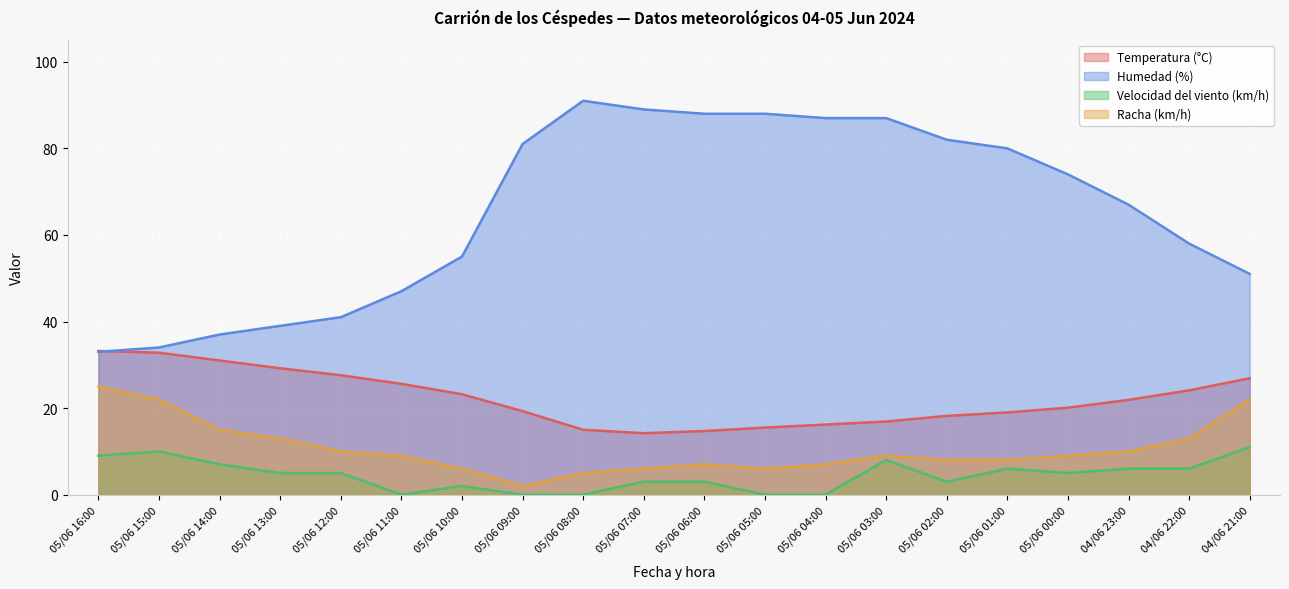

Is it true that Temperatura (°C) equals 23.2 at 05/06 10:00?

True